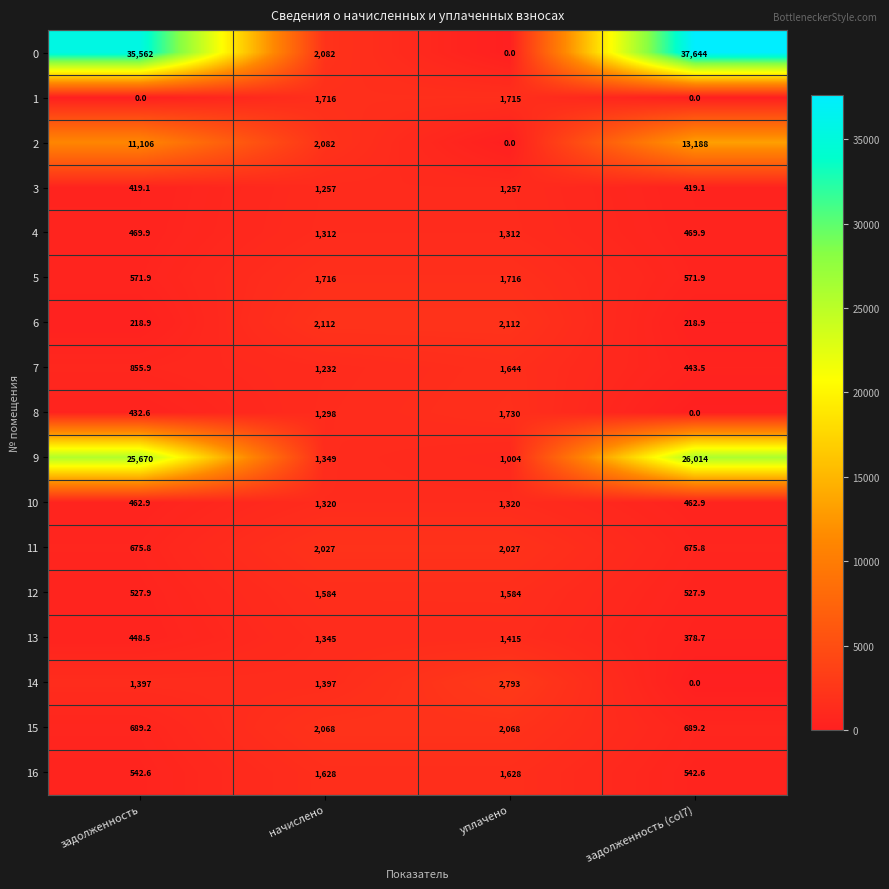

What is the total value across all series at задолженность?

80050.2